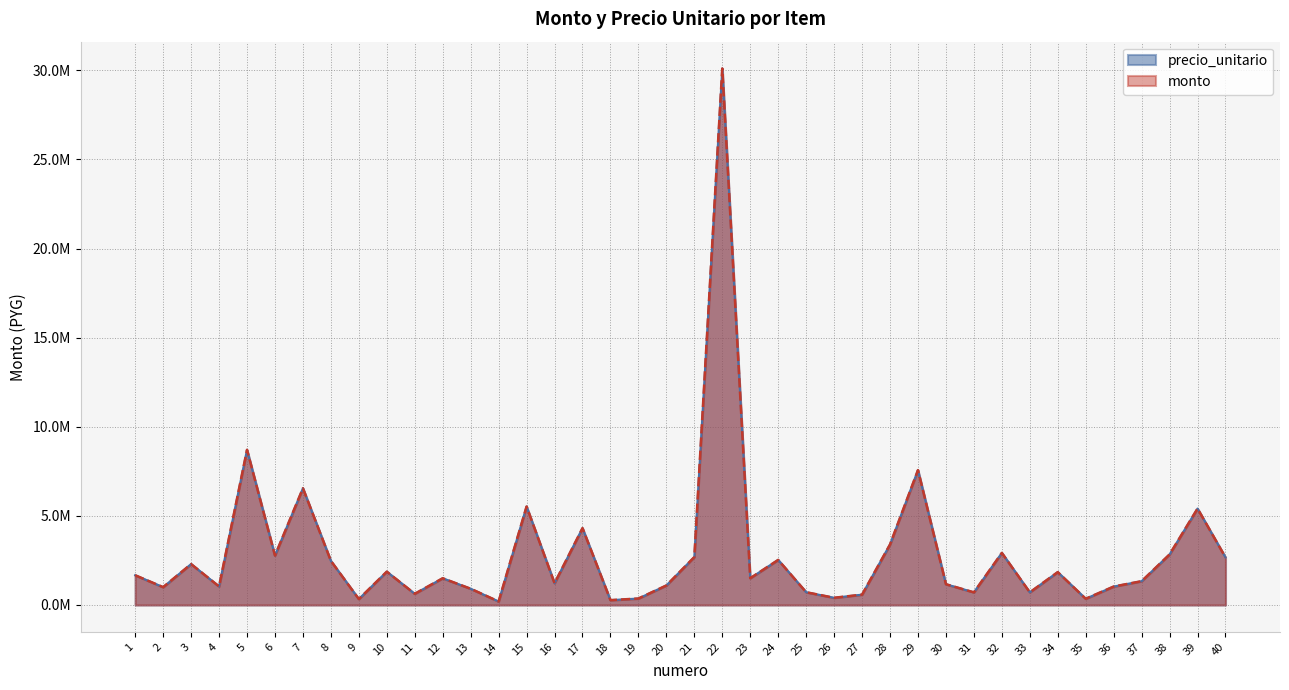

What is the sum of the monto values at 35 and 29?

7918806